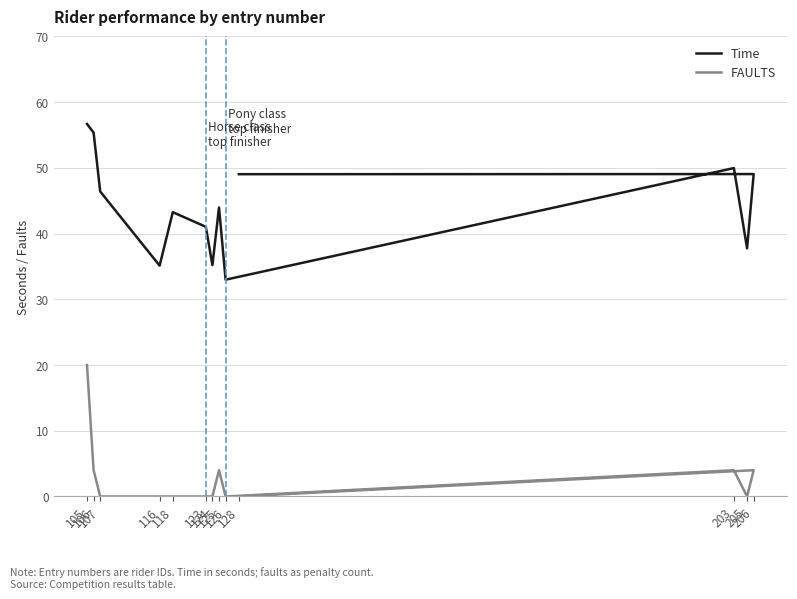

List the series in order of their peak value, lowest first.

FAULTS, Time